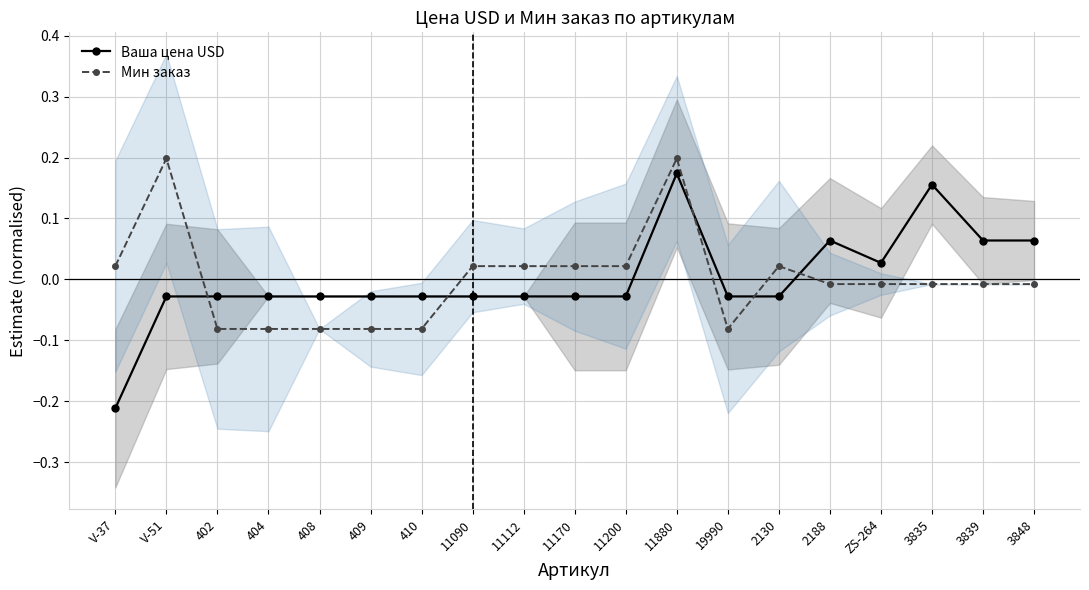

What is the difference between the maximum and second lowest values in the Ваша цена USD series?

0.2